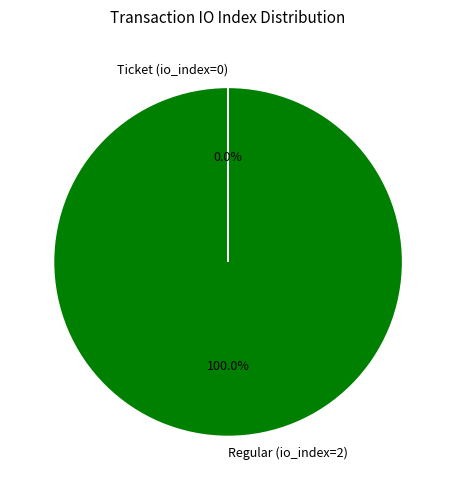

Which slice represents more than half of the pie?

Regular (io_index=2)